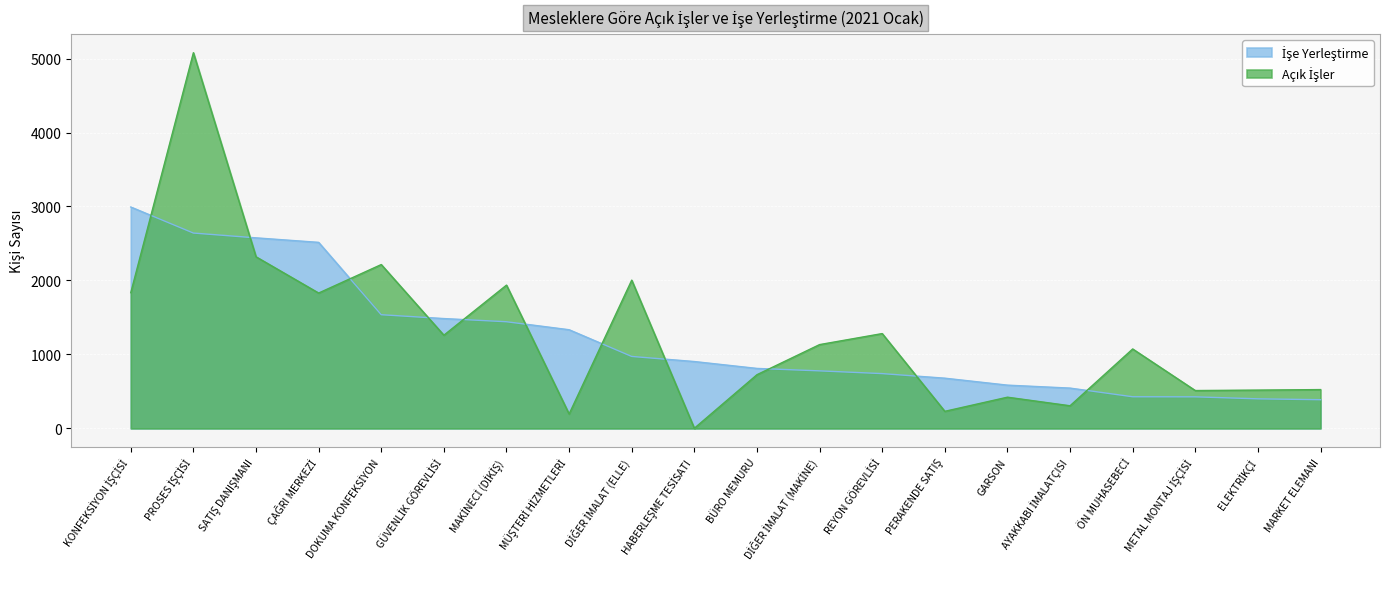

Reading left to right, extract all data points from this chart.

Açık İşler: 1835	5079	2320	1830	2215	1260	1937	195	2004	2	726	1133	1282	231	422	306	1074	512	518	525
İşe Yerleştirme: 2993	2641	2576	2515	1537	1485	1442	1334	973	904	811	778	741	679	585	545	428	427	400	388